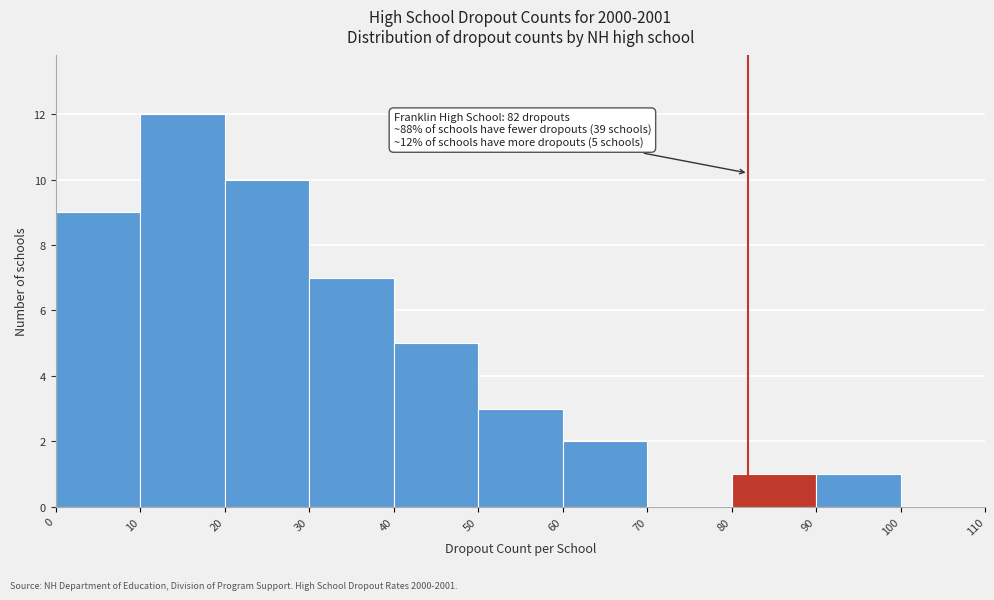

Which range on the x-axis has the tallest bar?

10 to 20